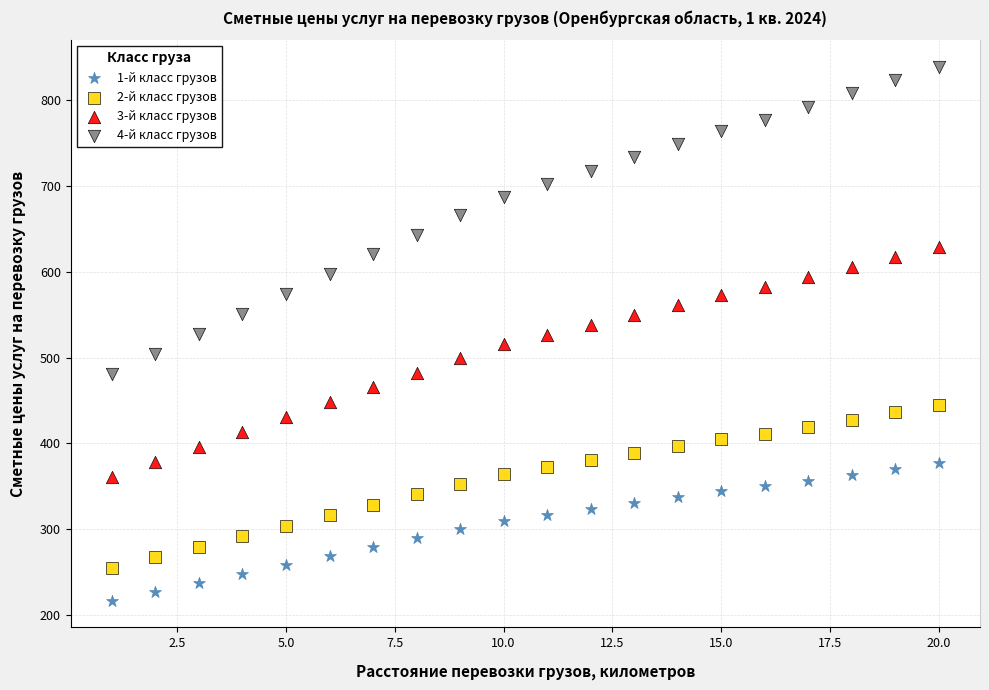

Which series contains the lowest Y value?

1-й класс грузов